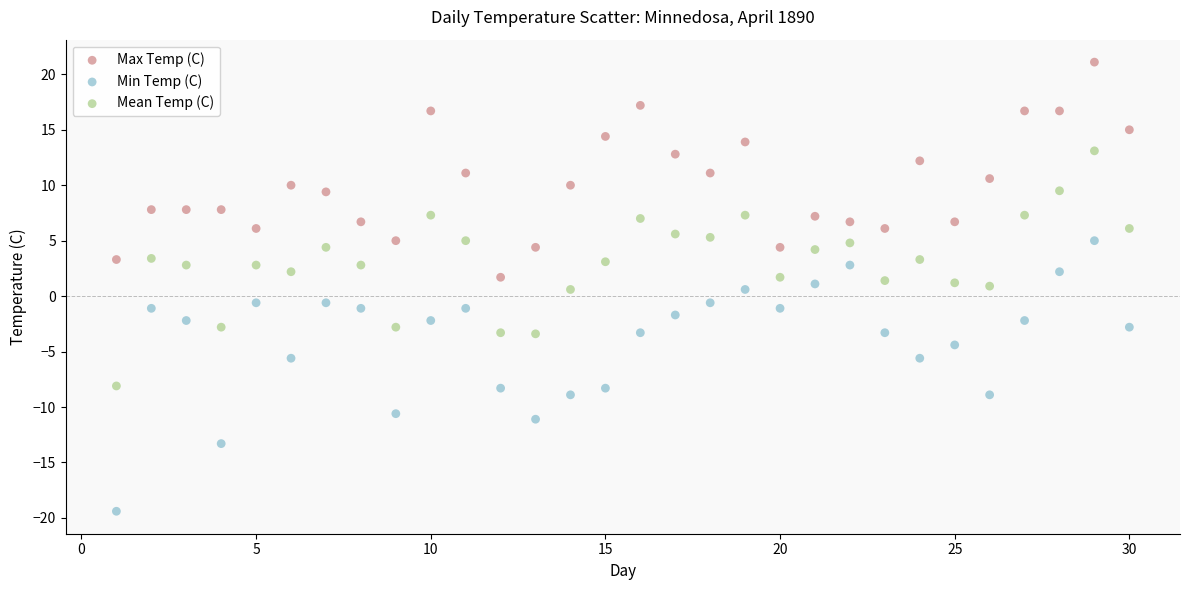

What are all the series names shown in the legend?

Max Temp (C), Min Temp (C), Mean Temp (C)